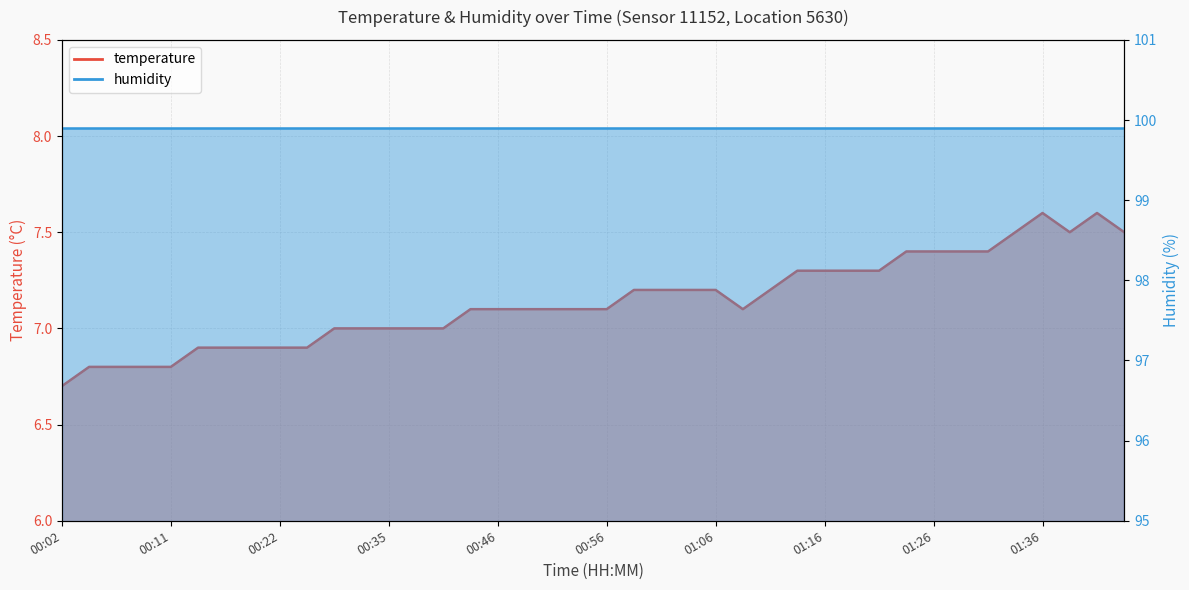

At which label does the data first exceed 7?

00:43